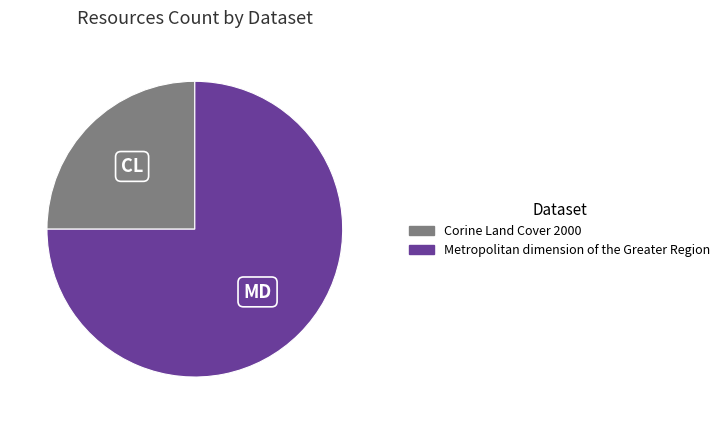

Rank the categories by value from lowest to highest.

Corine Land Cover 2000, Metropolitan dimension of the Greater Region